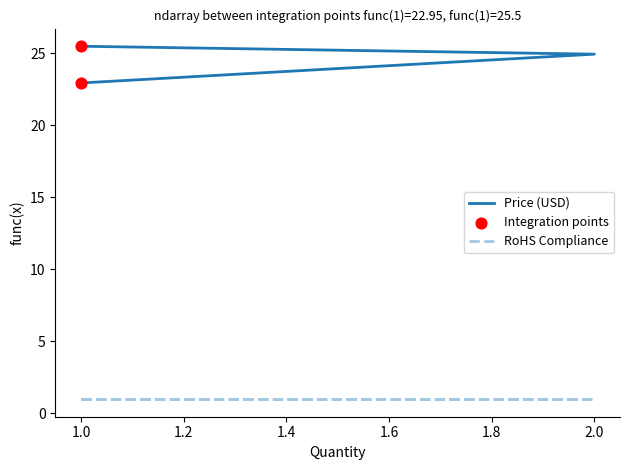

What is the change in value from 1 to 2?

+2.0